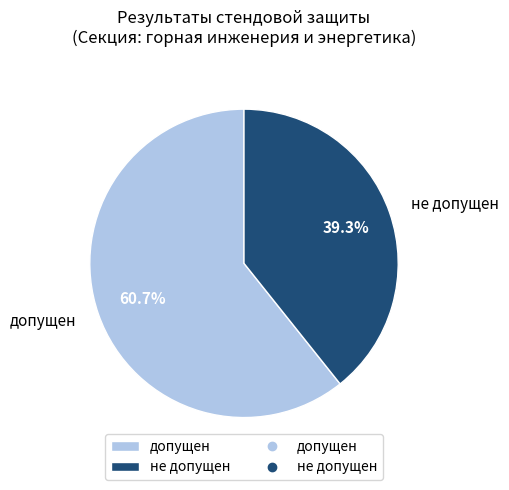

Count the number of slices in the pie.

2